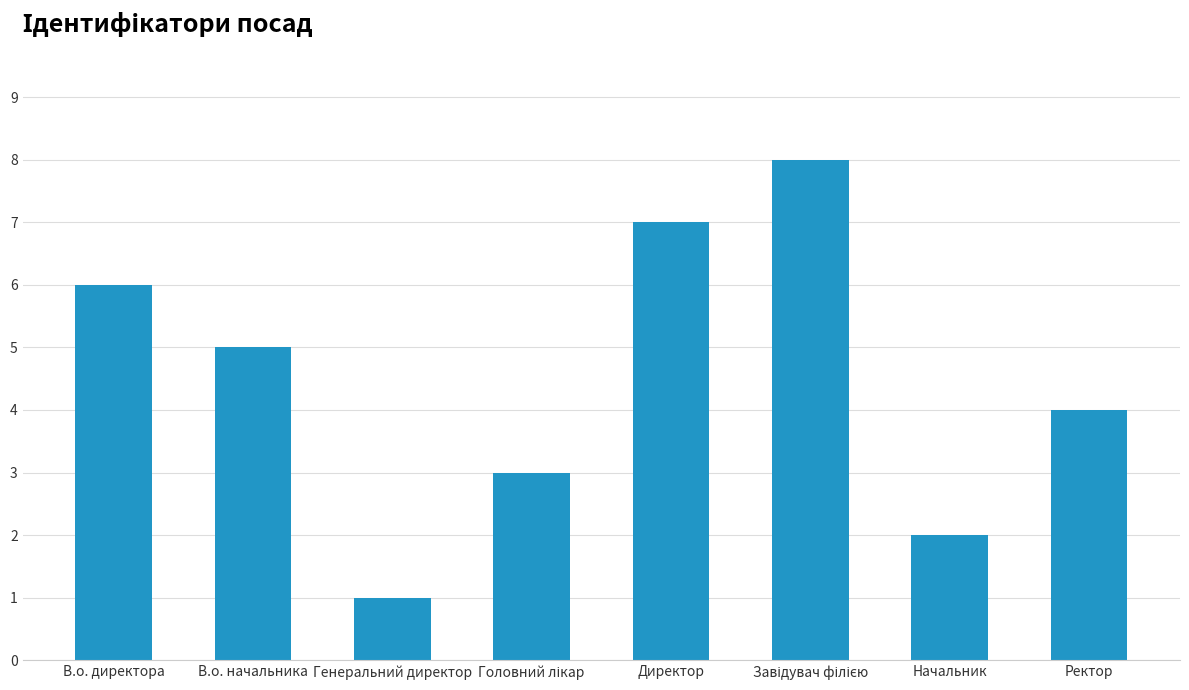

Reading right to left, what are all the values shown in this chart?

4	2	8	7	3	1	5	6